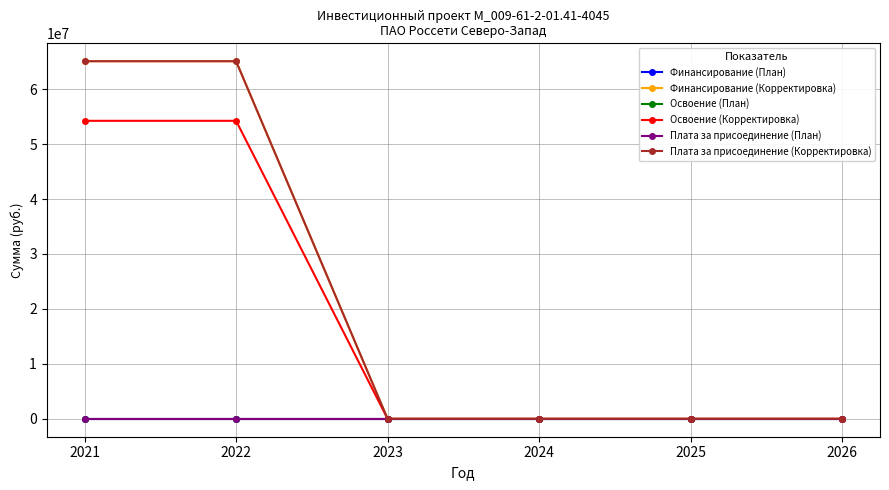

Reading left to right, extract all data points from this chart.

Финансирование (План): 0	0	0	0	0	0
Финансирование (Корректировка): 65077253	65077253	0	0	0	0
Освоение (План): 0	0	0	0	0	0
Освоение (Корректировка): 54231044	54231044	0	0	0	0
Плата за присоединение (План): 0	0	0	0	0	0
Плата за присоединение (Корректировка): 65077253	65077253	0	0	0	0